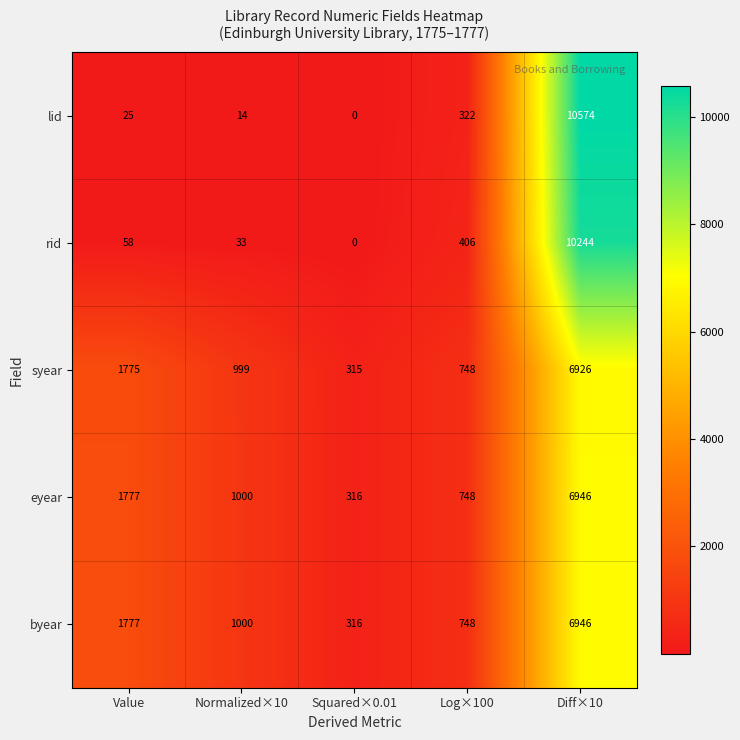

What is the difference between the maximum and second lowest values in the syear series?

6178